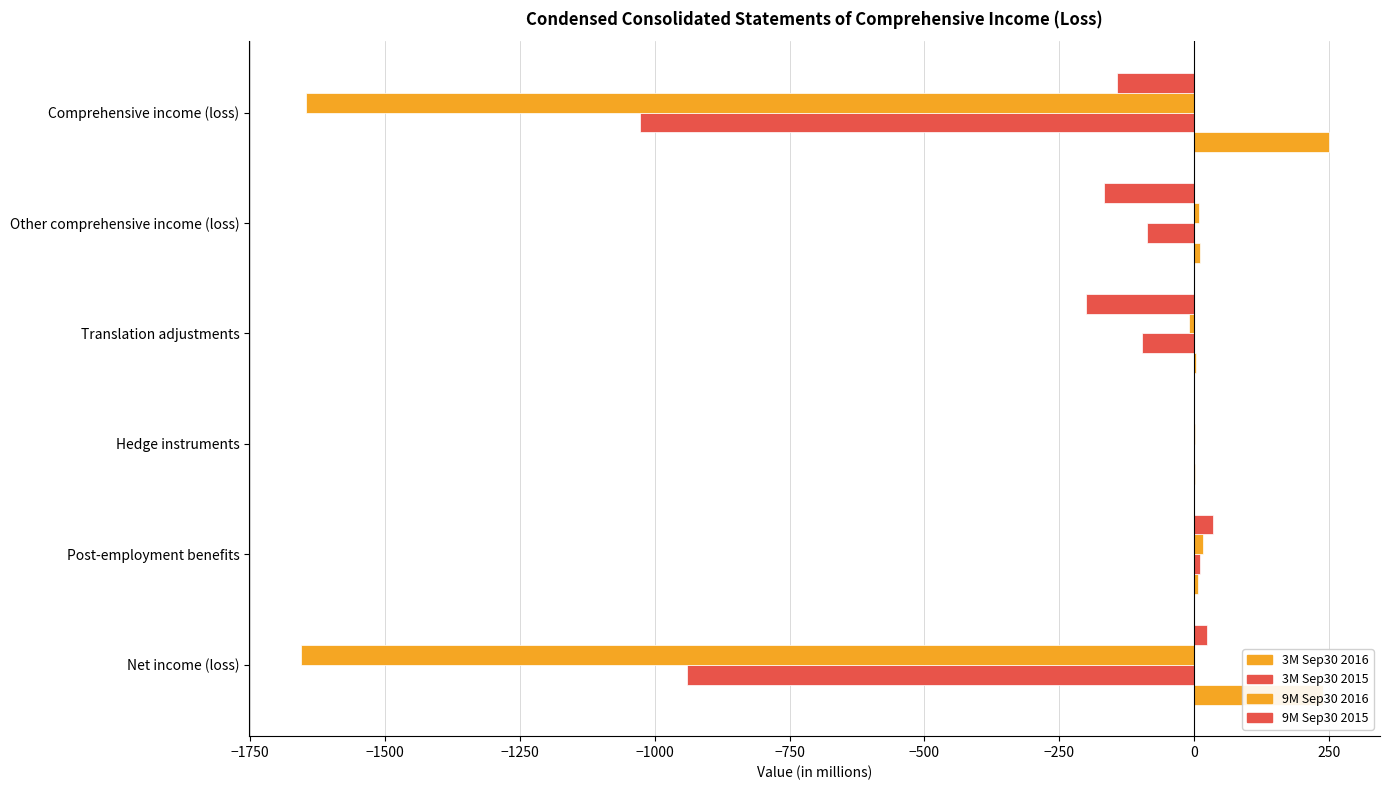

How many data points does each series have?

6